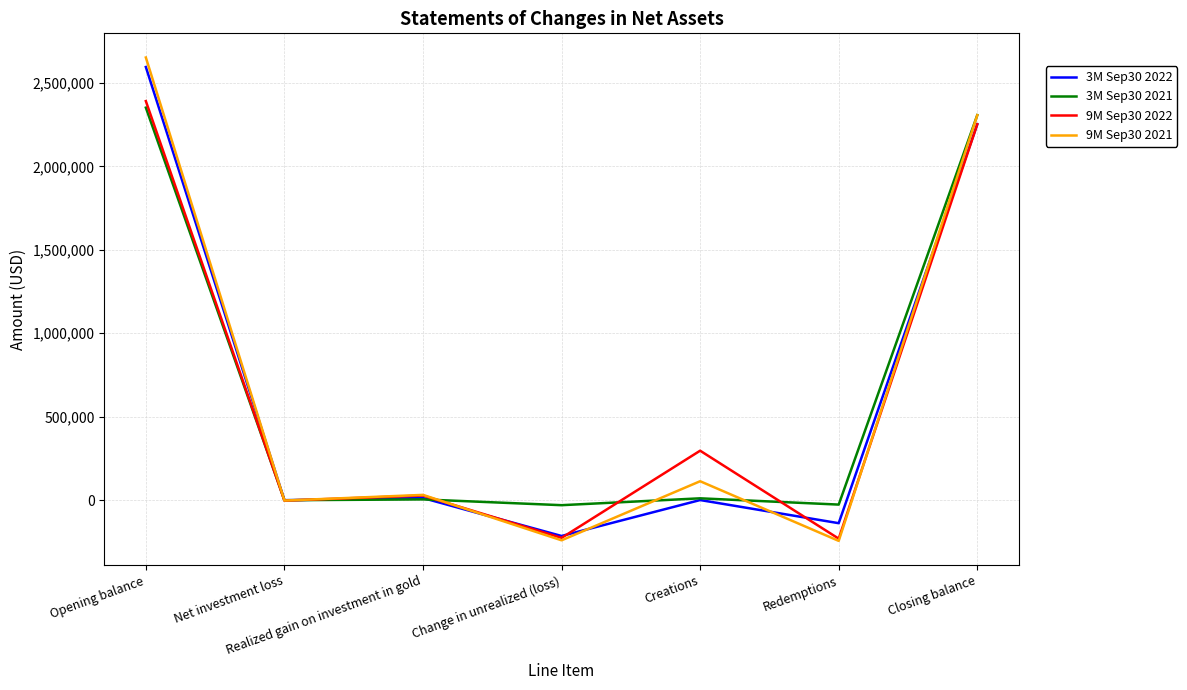

Which series has the largest range (max minus min)?

9M Sep30 2021